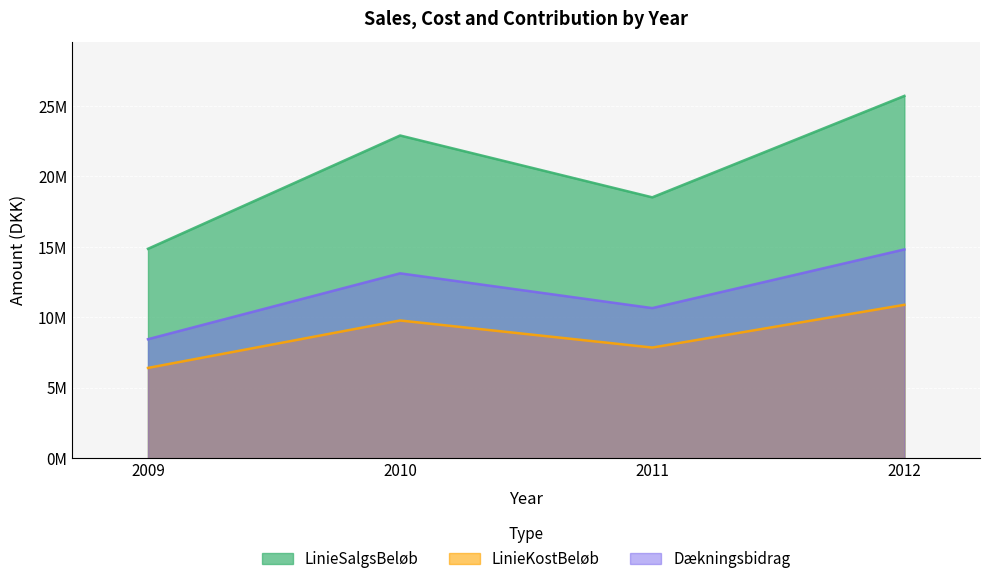

What is the difference between the highest and lowest values at 2009?

8450640